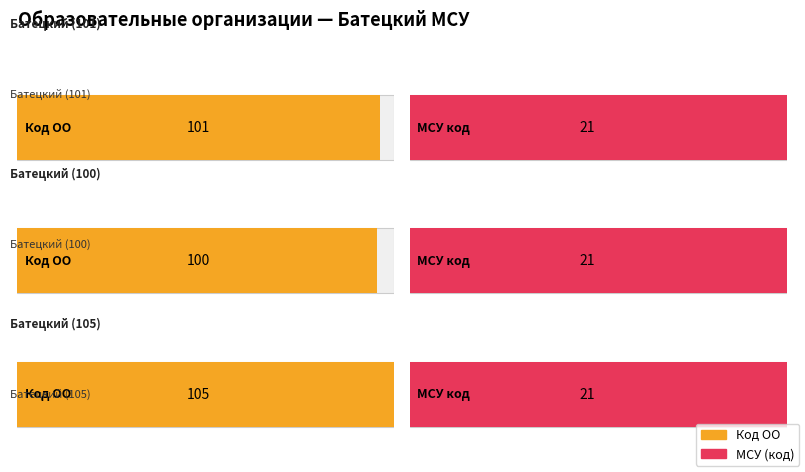

Which category has the highest value across all series?

Батецкий (105)